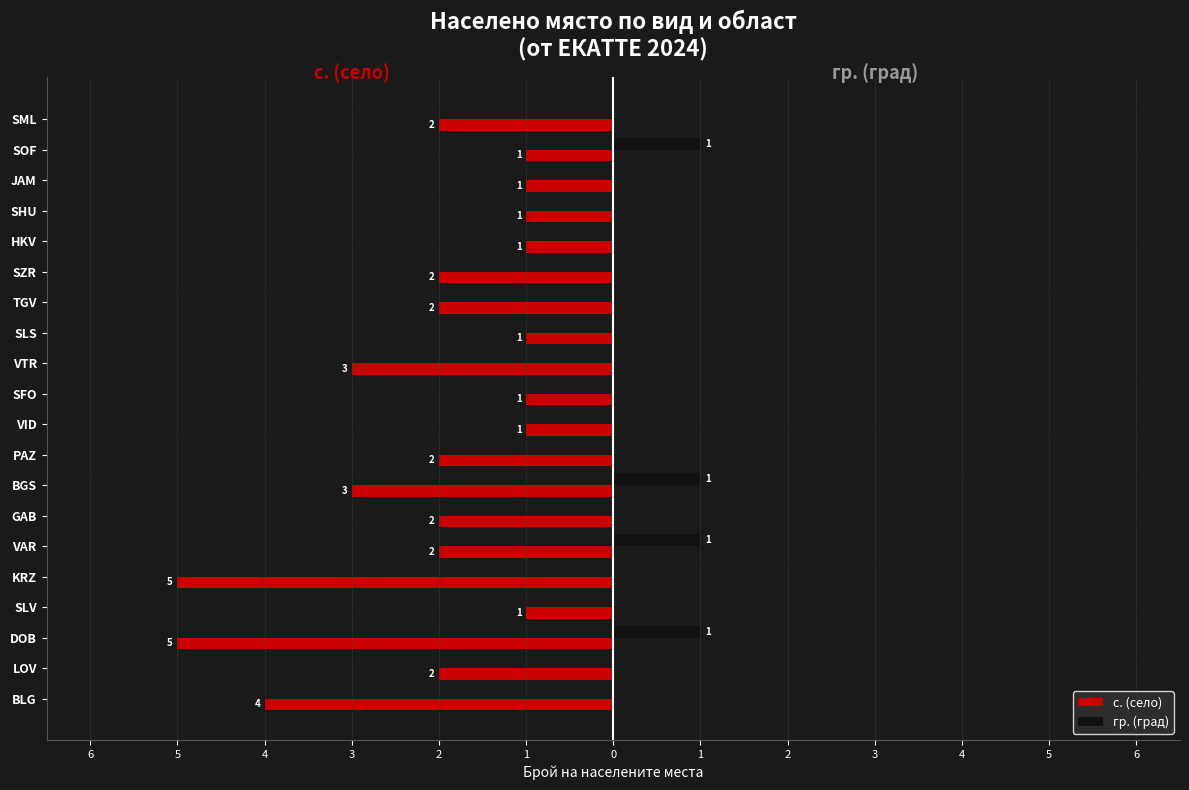

What are all the series names shown in the legend?

с. (село), гр. (град)